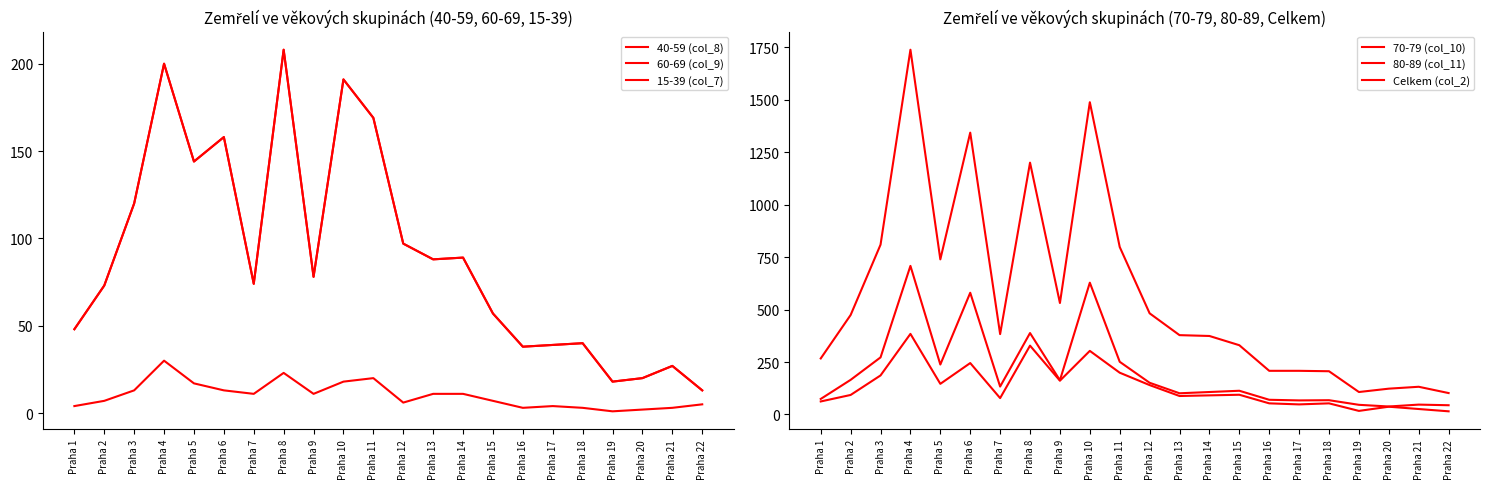

What is the value of the 15-39 (col_7) point at the 5th from the left?

17